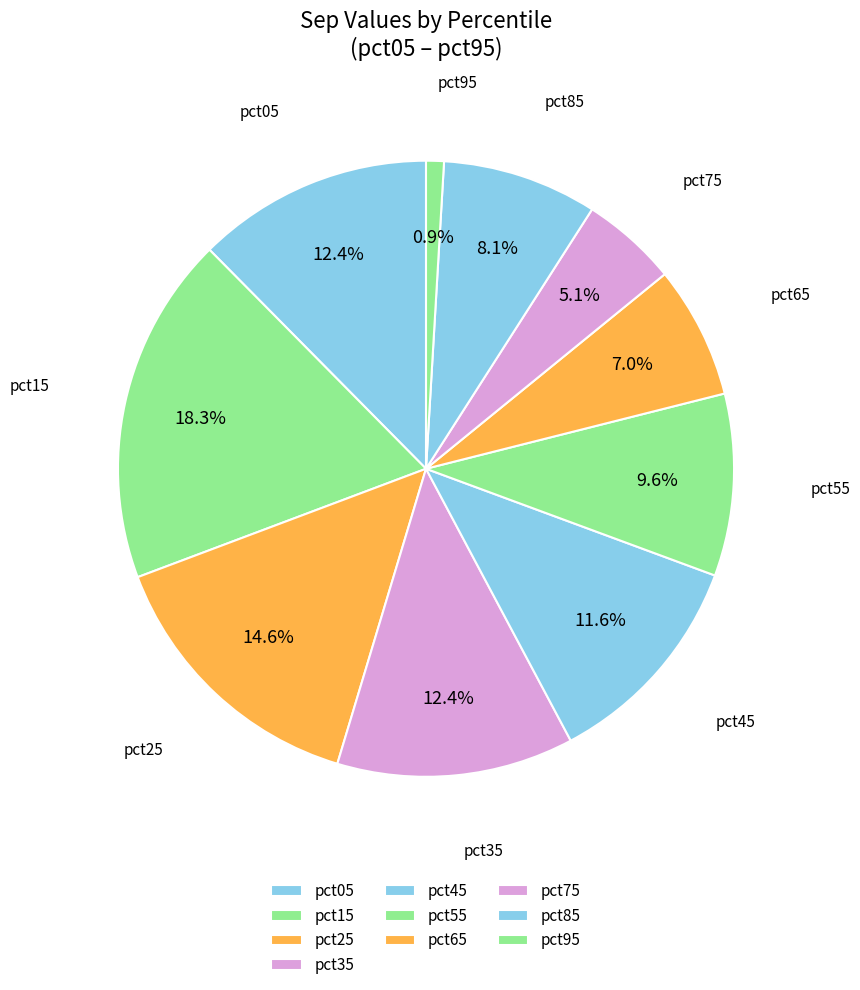

Count the number of slices in the pie.

10